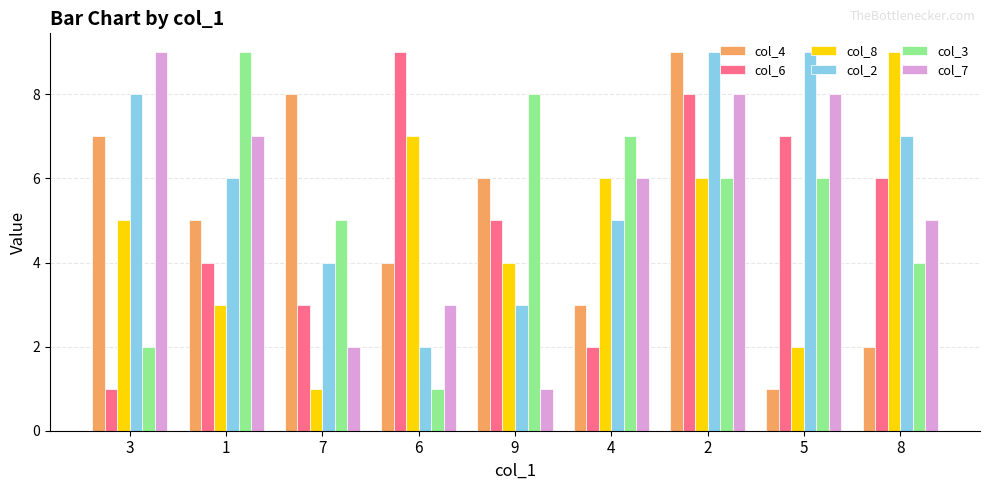

The col_7 series shows 9 at 3. True or false?

True